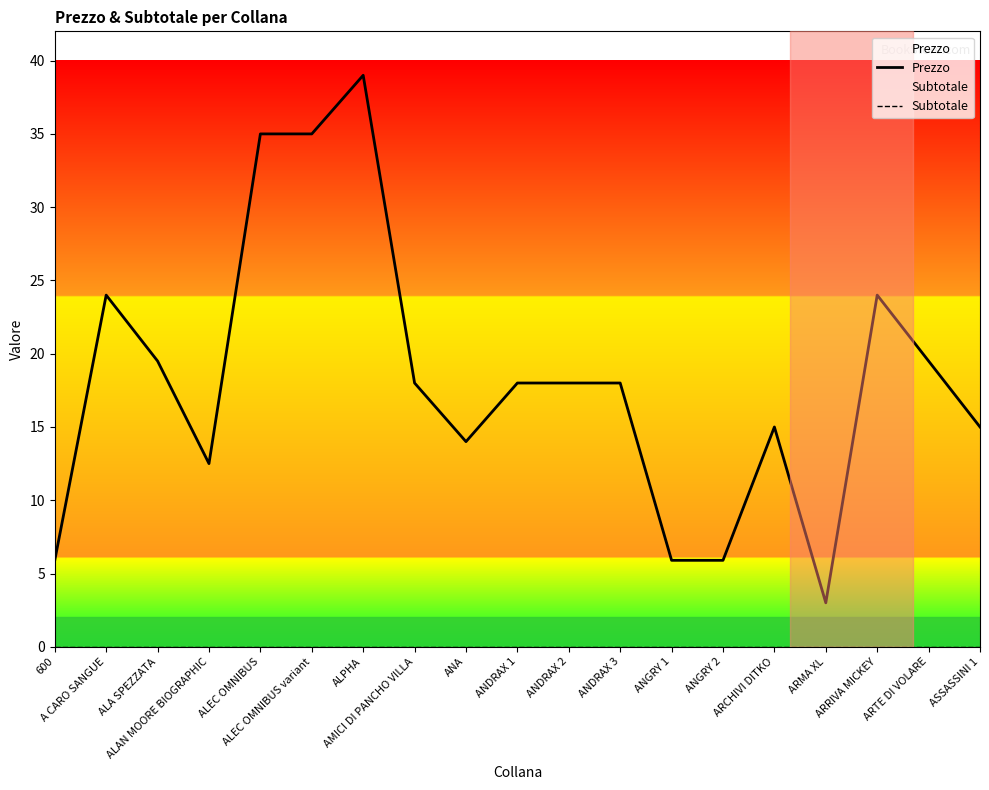

Between A CARO SANGUE and ANA, which series saw the biggest shift?

Prezzo